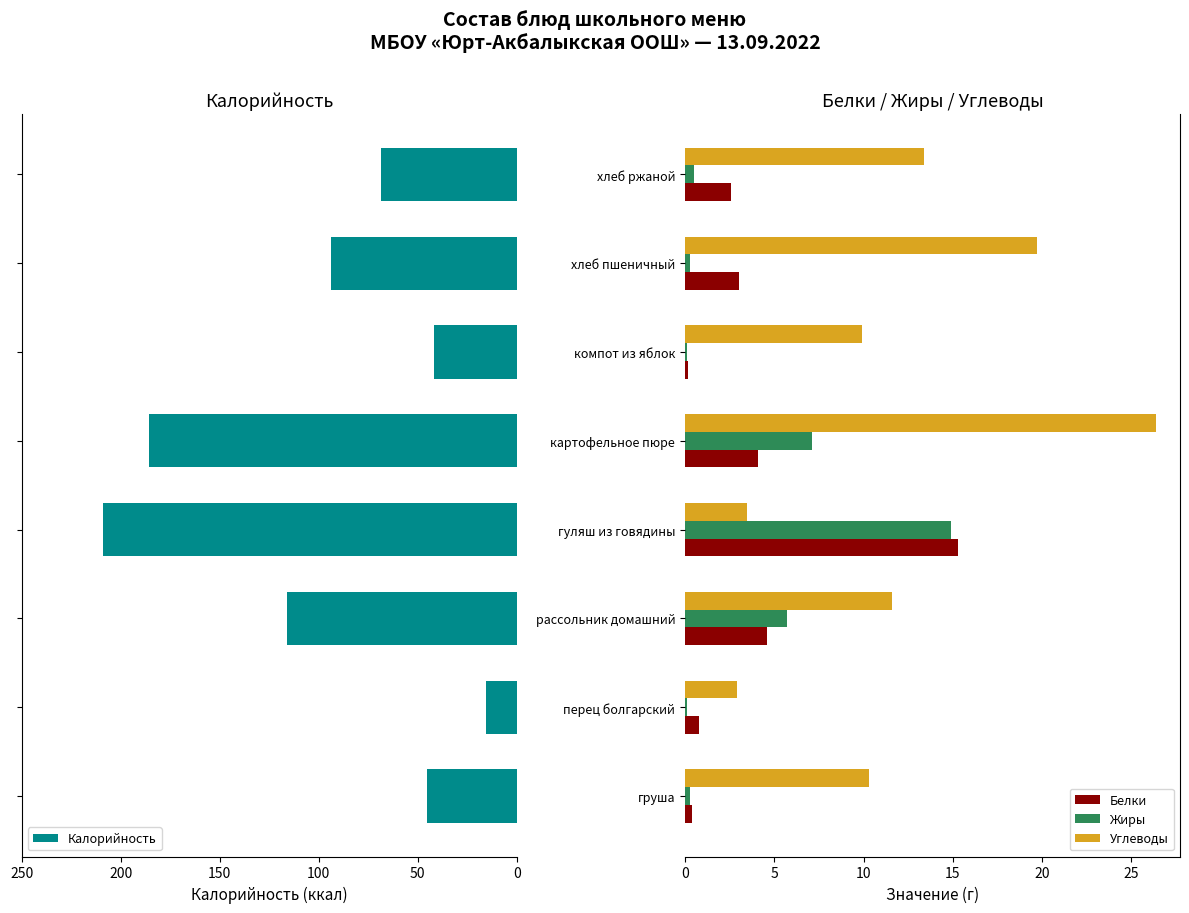

How many distinct data groups are displayed?

4